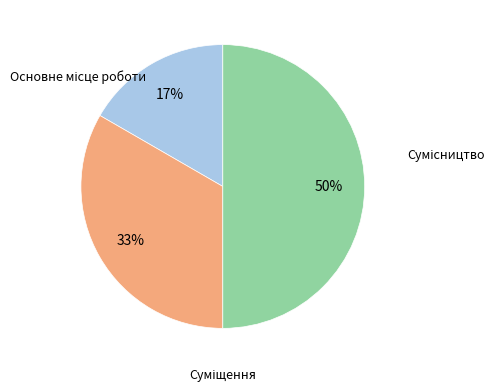

To the nearest percent, what is the difference between the largest and smallest slice percentages?

33%